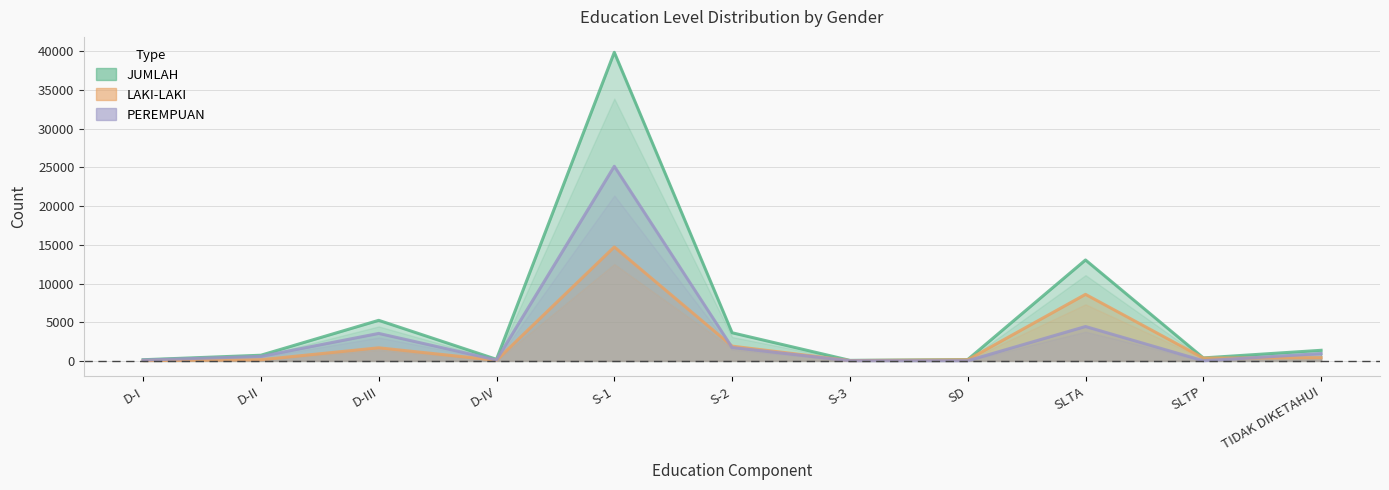

How many intersections are there between PEREMPUAN and LAKI-LAKI?

2